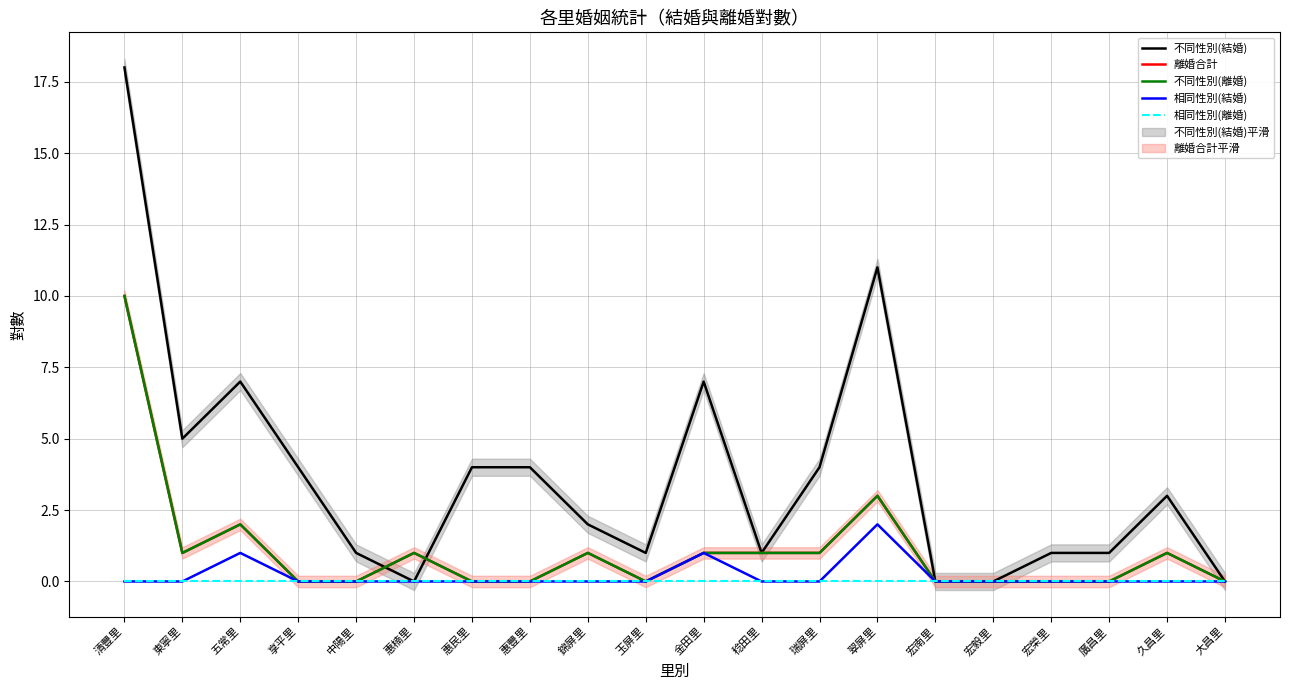

How many lines are shown in the chart?

5